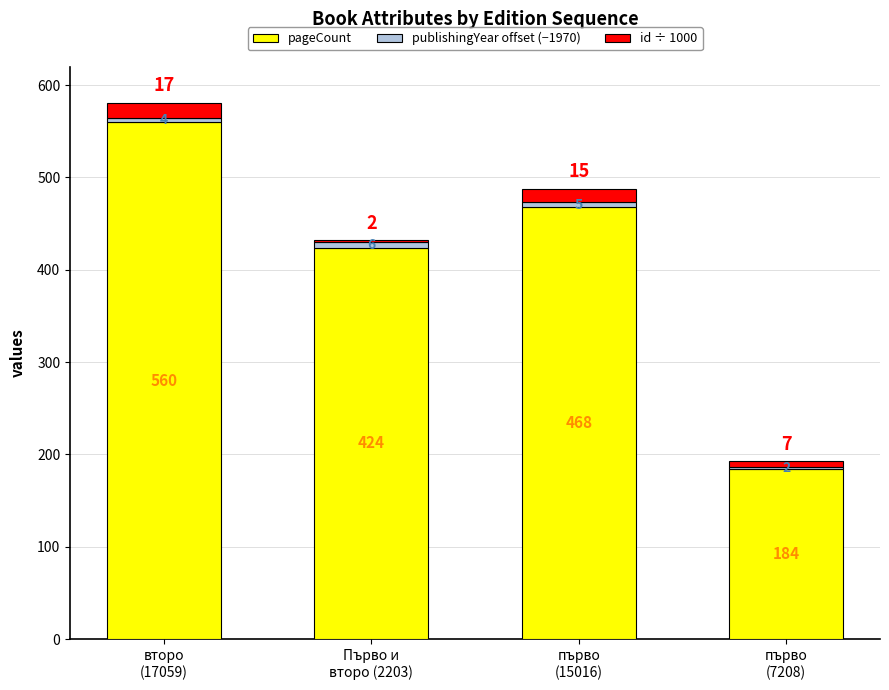

What is the lowest value of the pageCount series?

184